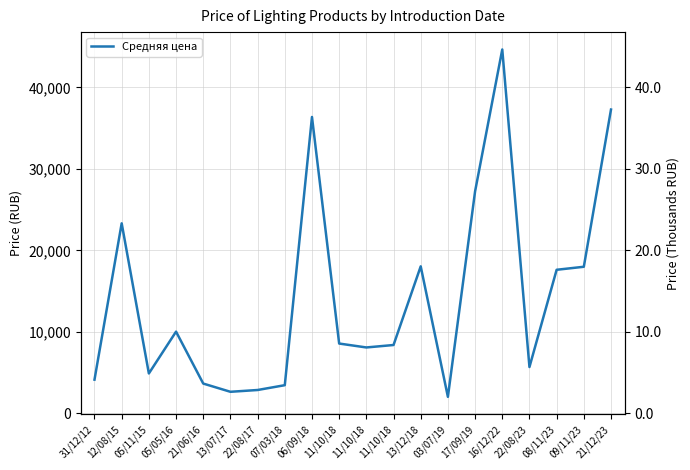

Approximately how many times larger is the value at 12/08/15 compared to 13/07/17?

8.8